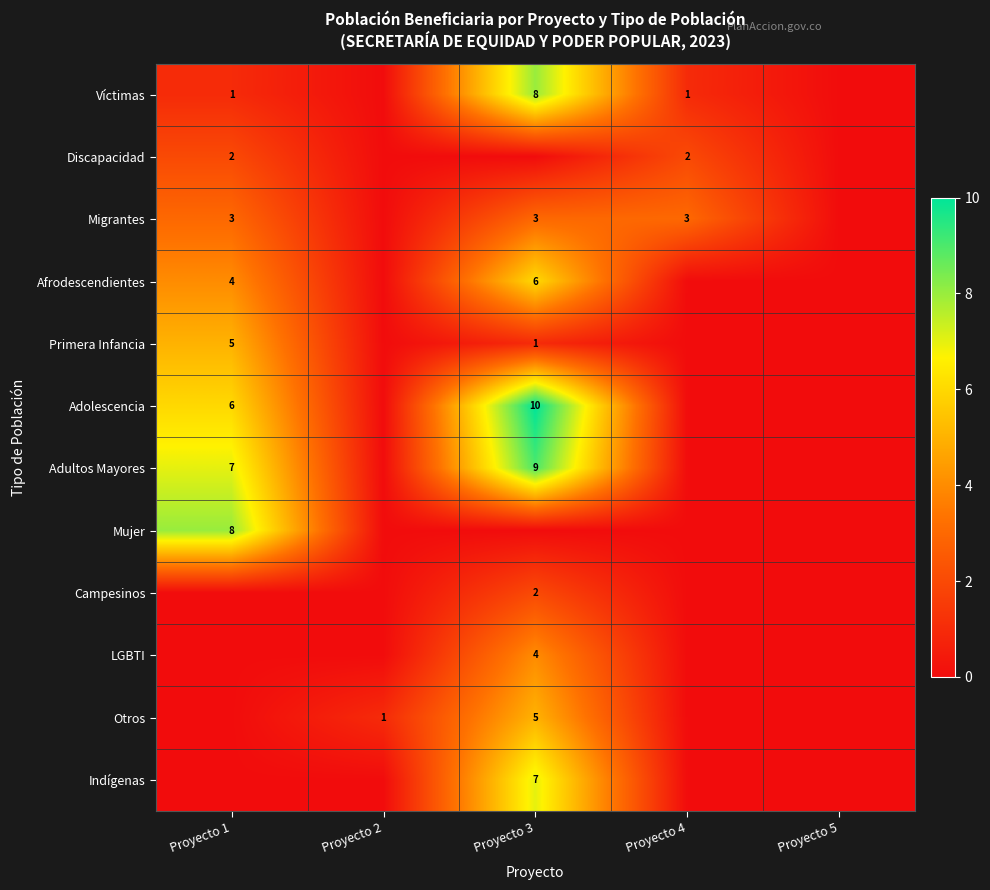

What is the total value across all series at Proyecto 4?

6